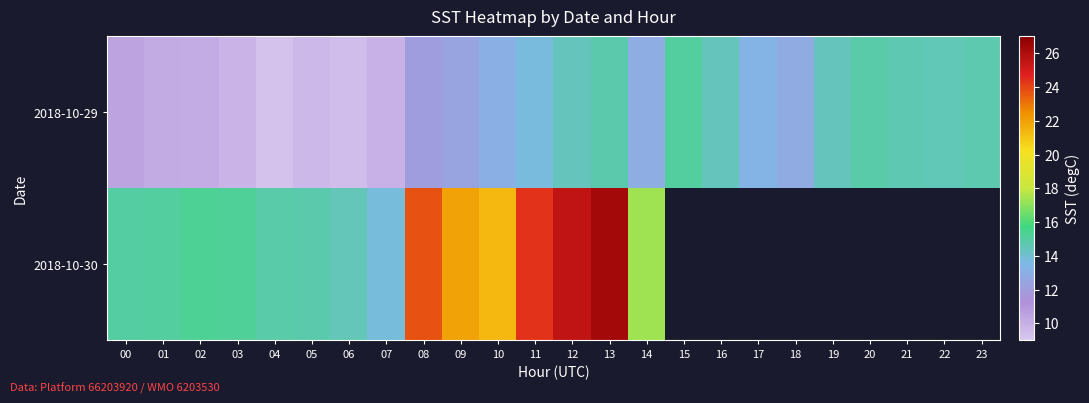

At which category is the sum across all series the highest?

13